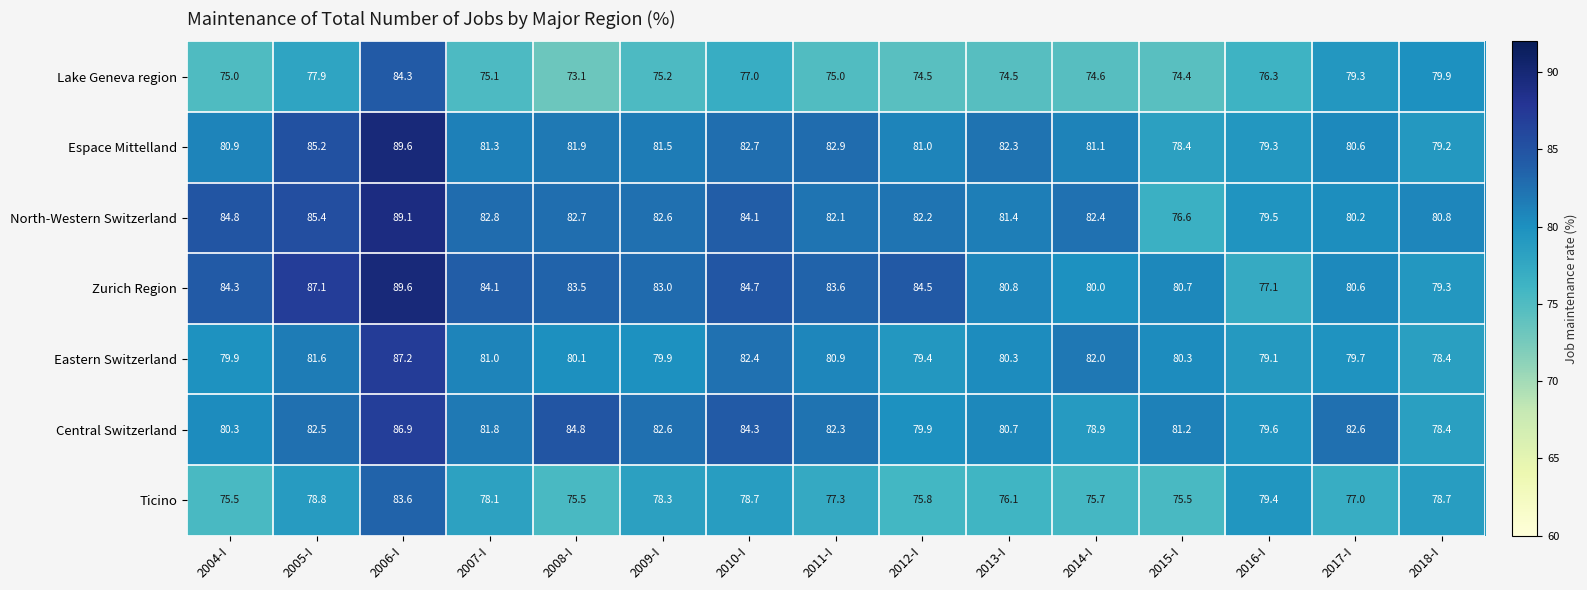

Is it true that Lake Geneva region equals 110.3 at 2008-I?

False